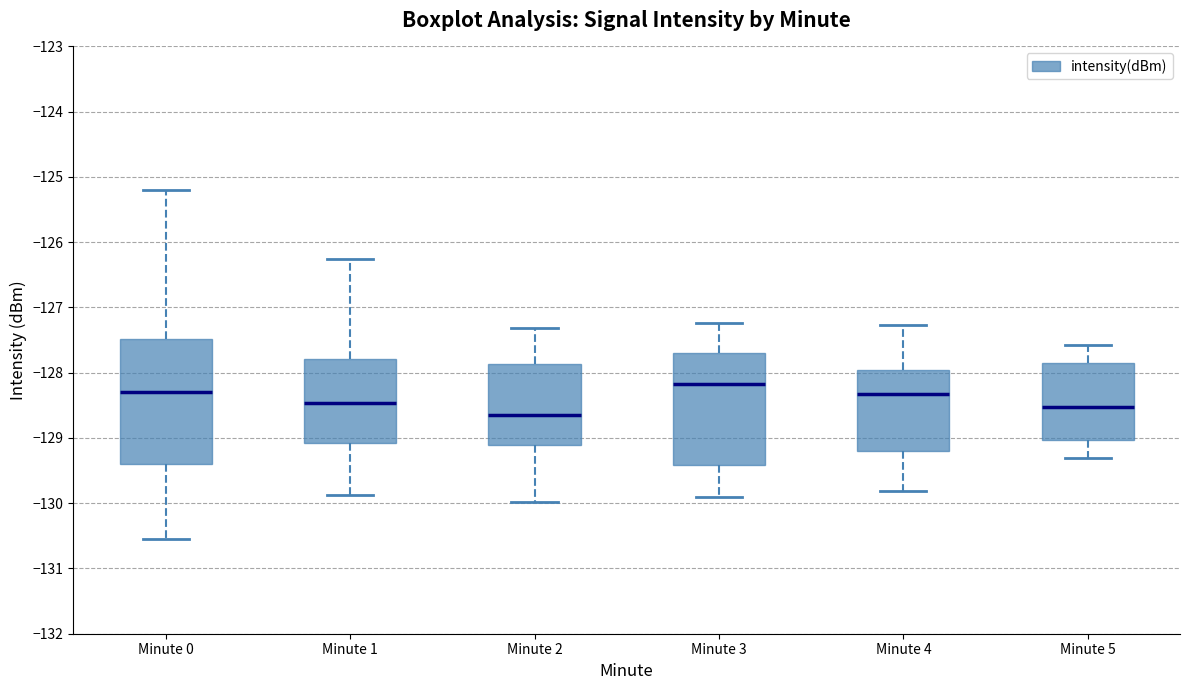

Reading left to right, read every box against the y-axis: the position of its median line, the range the box covers, and the ends of its whiskers. The values are not printed on the chart, so give them approximately, as read against the axis.

Minute 0: median -128.3, box -129.4 to -127.5, whiskers -130.5 to -125.2
Minute 1: median -128.5, box -129.1 to -127.8, whiskers -129.9 to -126.2
Minute 2: median -128.7, box -129.1 to -127.9, whiskers -130.0 to -127.3
Minute 3: median -128.2, box -129.4 to -127.7, whiskers -129.9 to -127.2
Minute 4: median -128.3, box -129.2 to -128.0, whiskers -129.8 to -127.3
Minute 5: median -128.5, box -129.0 to -127.9, whiskers -129.3 to -127.6